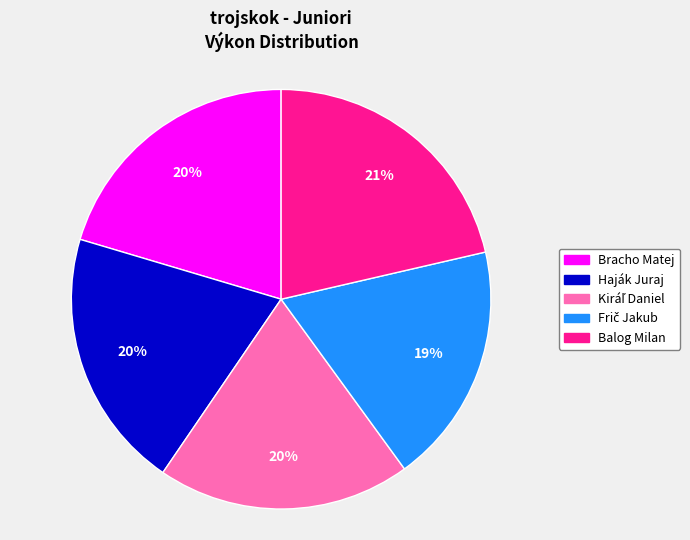

Does Balog Milan account for over 50% of the chart?

No